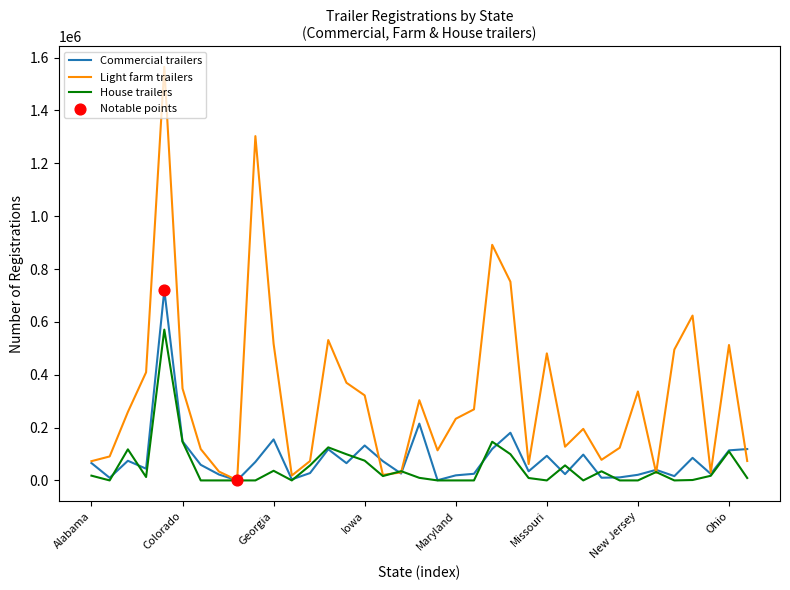

Which series has the largest total across all categories?

Light farm trailers